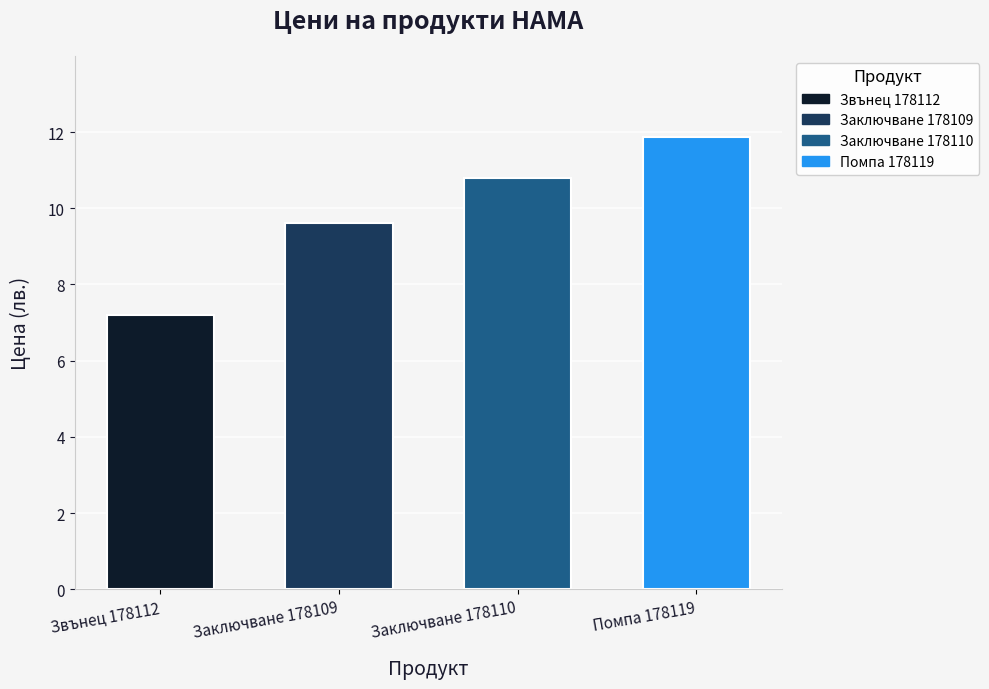

List the labels in order of value, largest first.

Помпа 178119, Заключване 178110, Заключване 178109, Звънец 178112